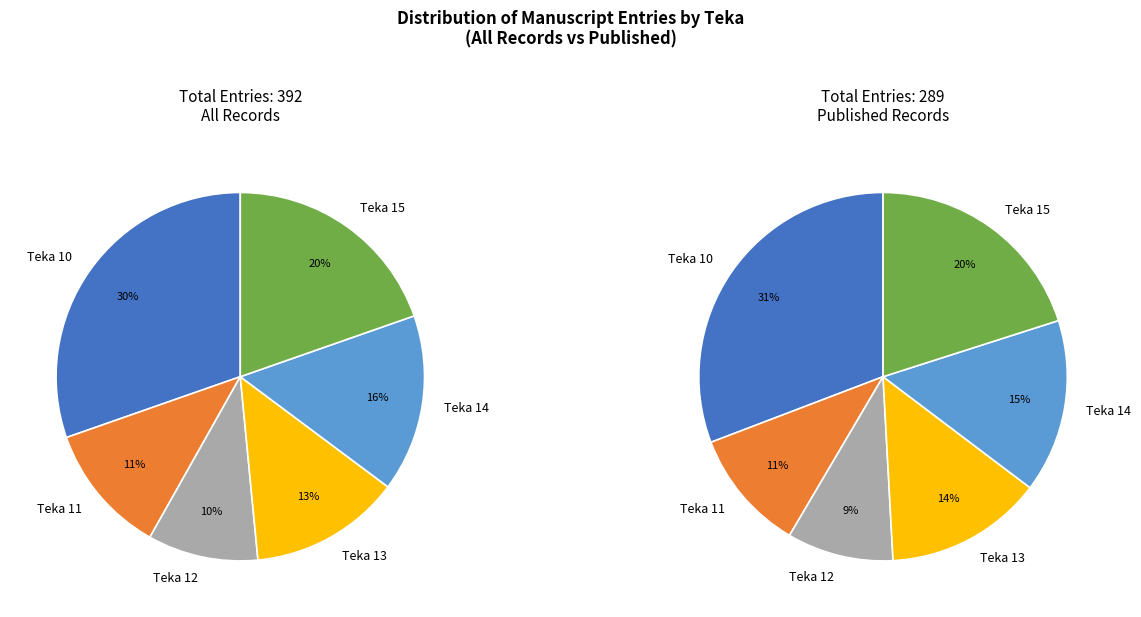

To the nearest percent, what portion does Teka 10 represent?

30%